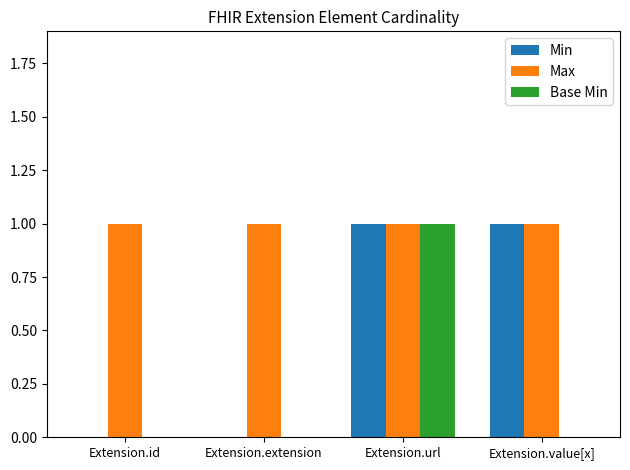

The Max series shows 1 at Extension.url. True or false?

True